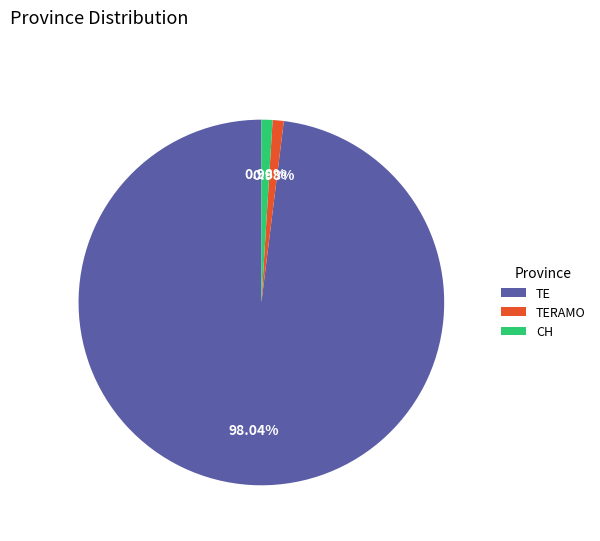

Does any single category account for the majority?

Yes